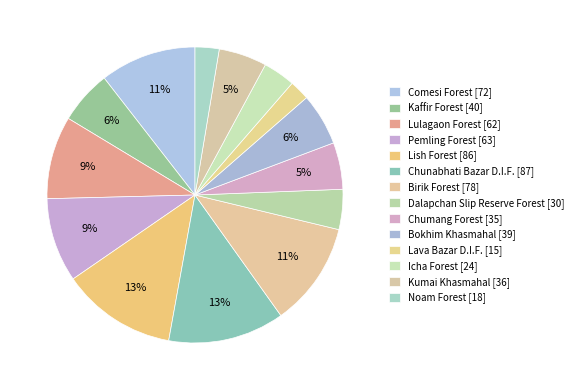

Count the number of slices in the pie.

14